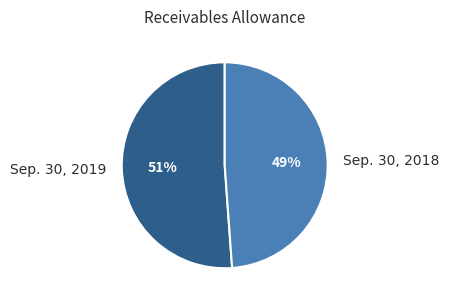

To the nearest percent, what is the combined percentage of Sep. 30, 2018 and Sep. 30, 2019?

100%